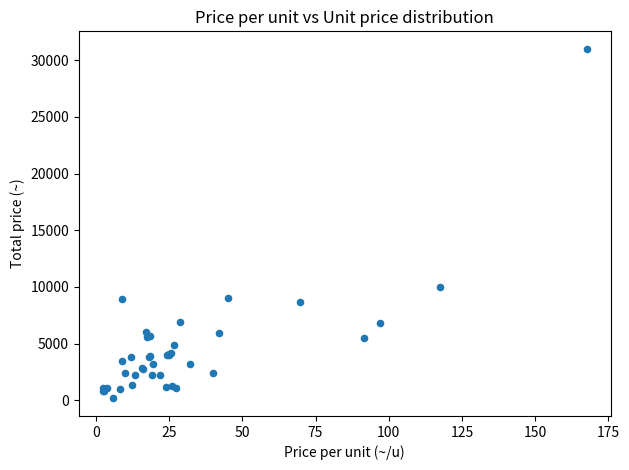

What Y value in the scatter plot is closest to 15585?

10000